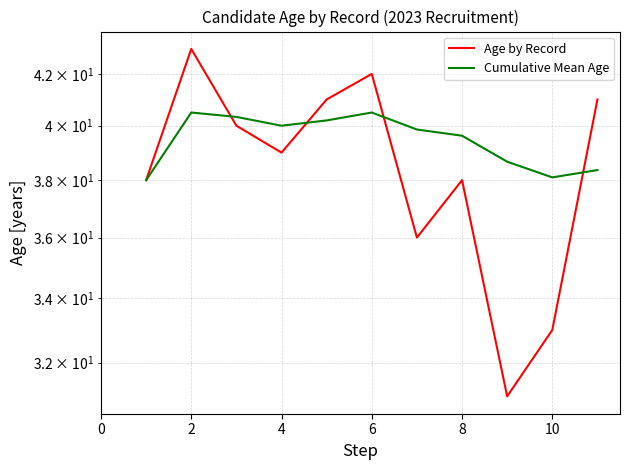

What are all the series names shown in the legend?

Age by Record, Cumulative Mean Age